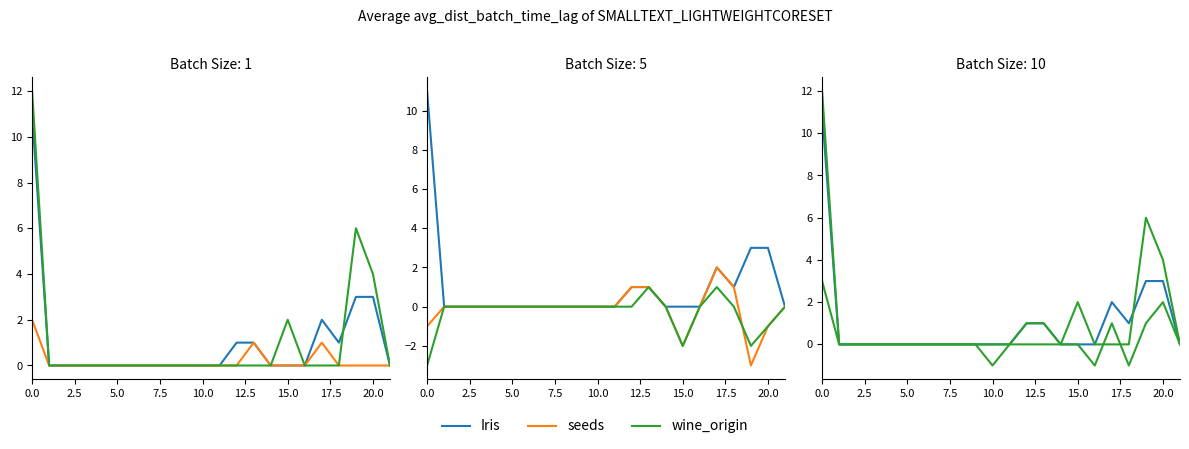

At which label is Iris closest to 5?

19